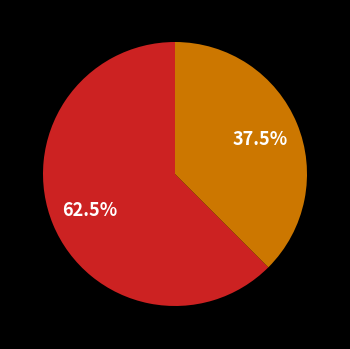

To the nearest percent, what is the difference between the largest and smallest slice percentages?

25%